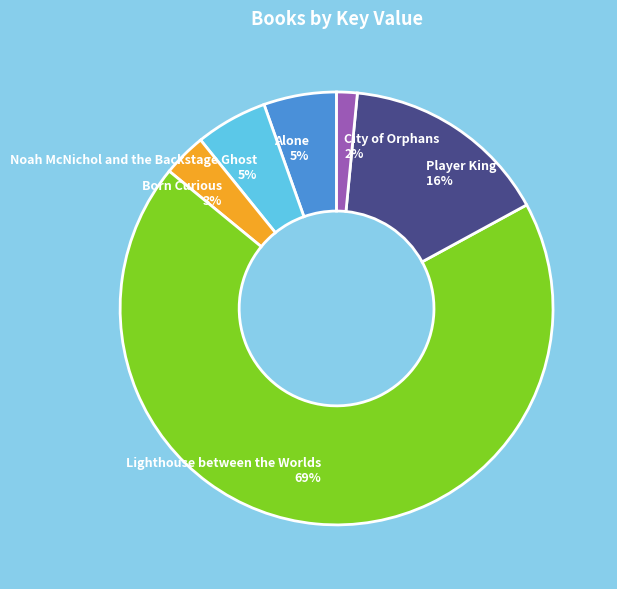

Do Noah McNichol and the Backstage Ghost and Born Curious together represent more than half of the pie?

No